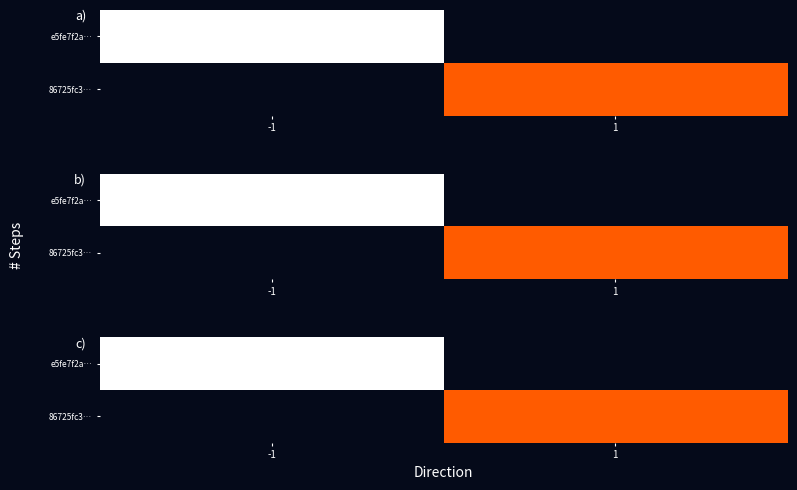

Which series has the widest spread of values?

e5fe7f2a…